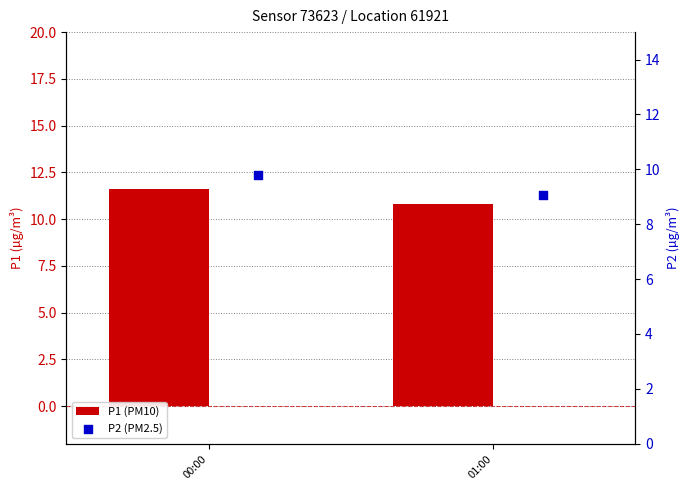

Which series has the widest spread of Y values?

P1 (PM10)